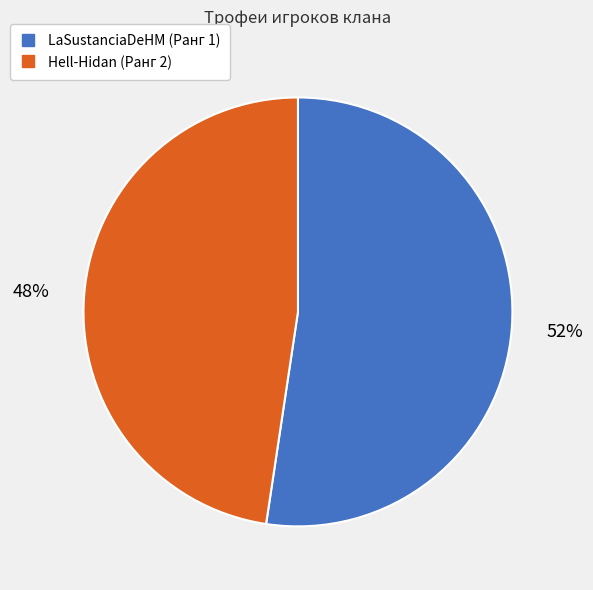

Count the number of slices in the pie.

2